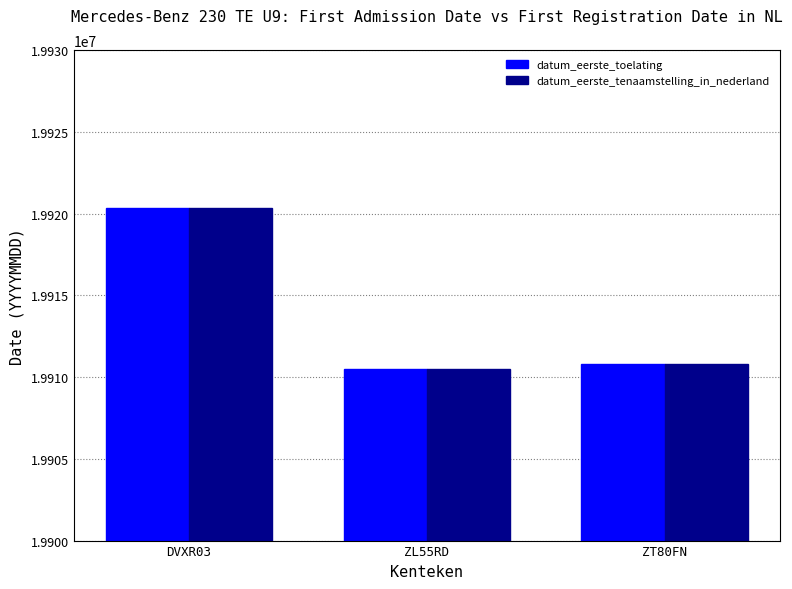

Does the chart contain stacked bars?

No